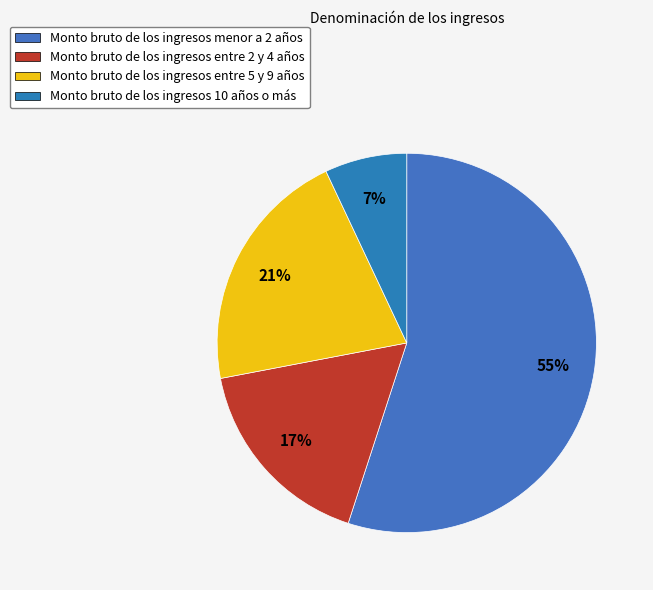

How many segments does this pie chart have?

4